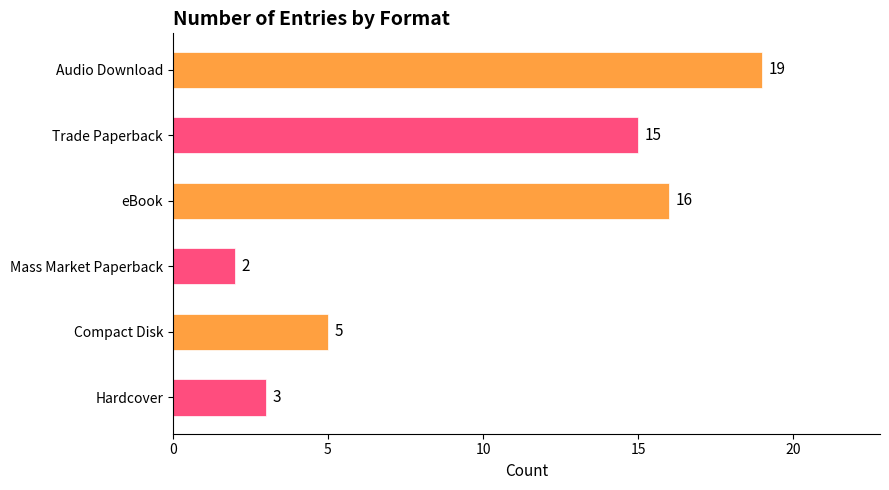

Rank the categories by value from highest to lowest.

Audio Download, eBook, Trade Paperback, Compact Disk, Hardcover, Mass Market Paperback